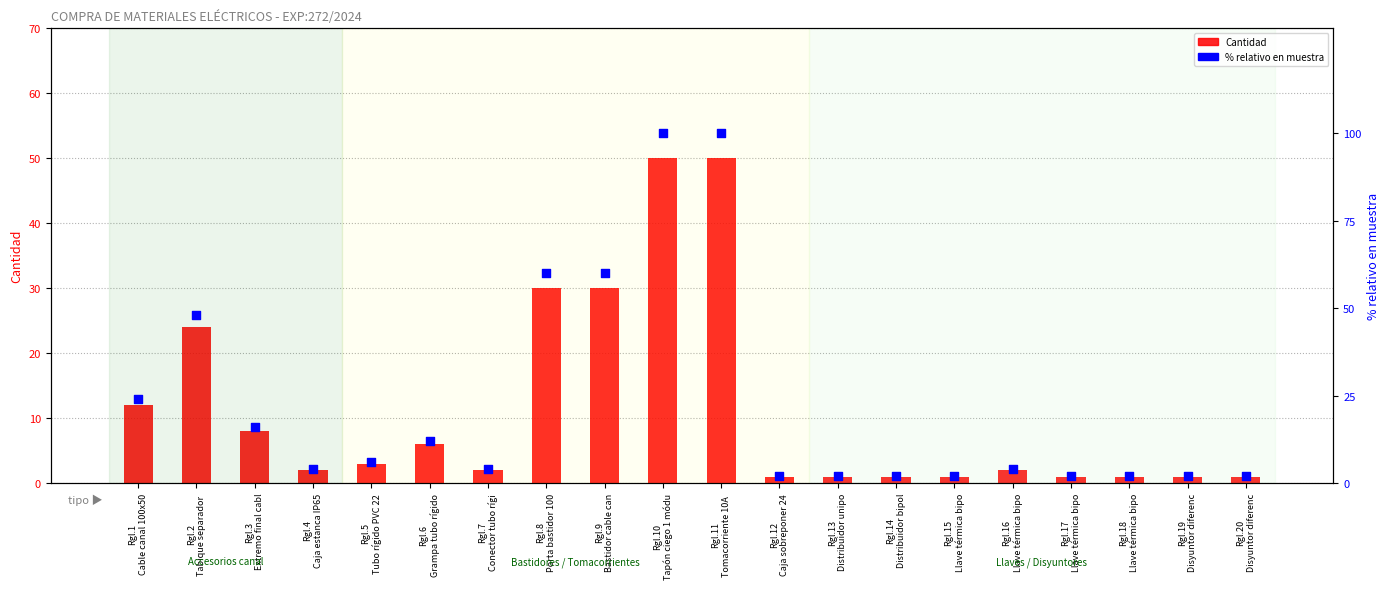

Which series reaches the minimum Y coordinate?

Cantidad (units)